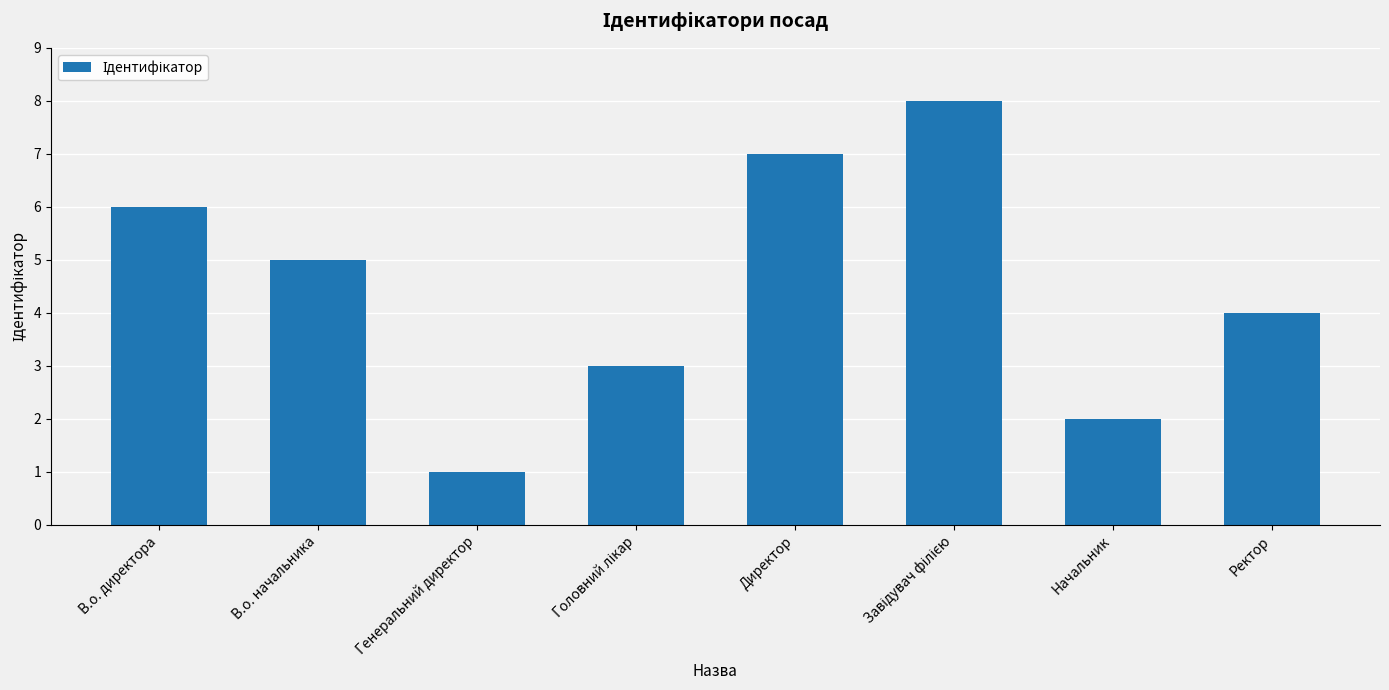

Reading right to left, what are all the values shown in this chart?

4	2	8	7	3	1	5	6